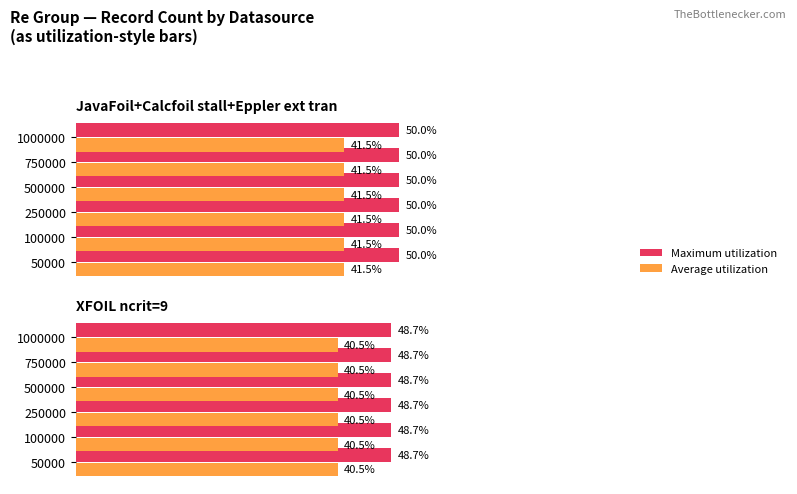

How many bars are there in each group?

2